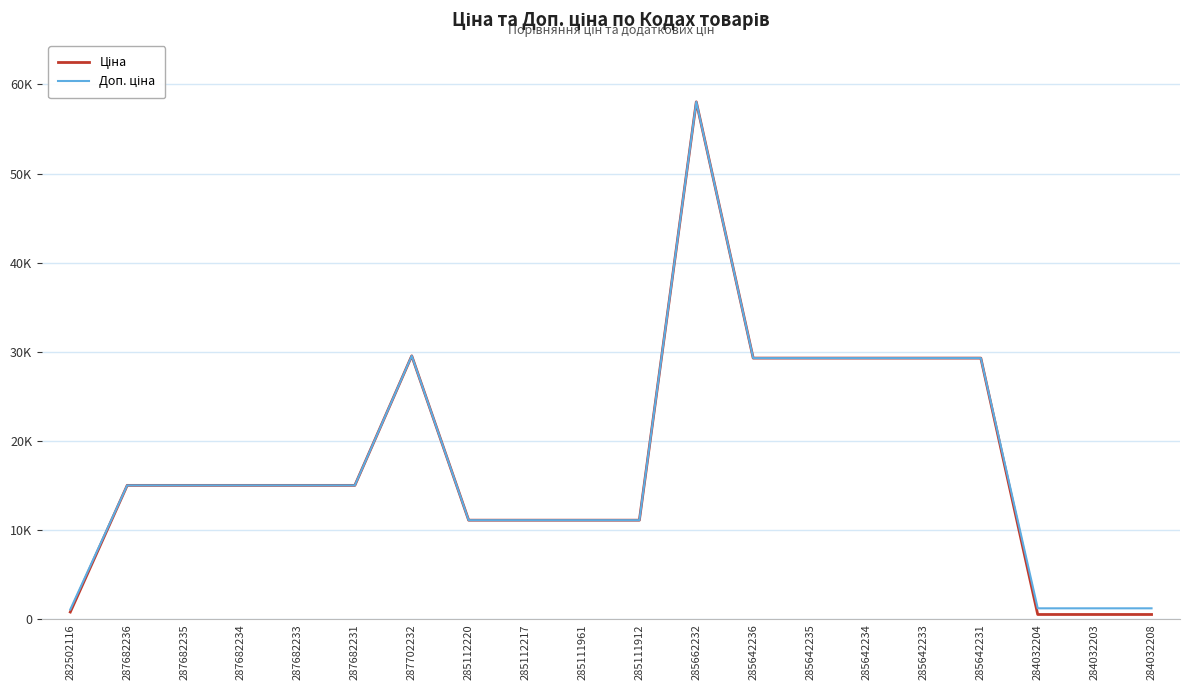

What is the smallest value displayed?

535.4